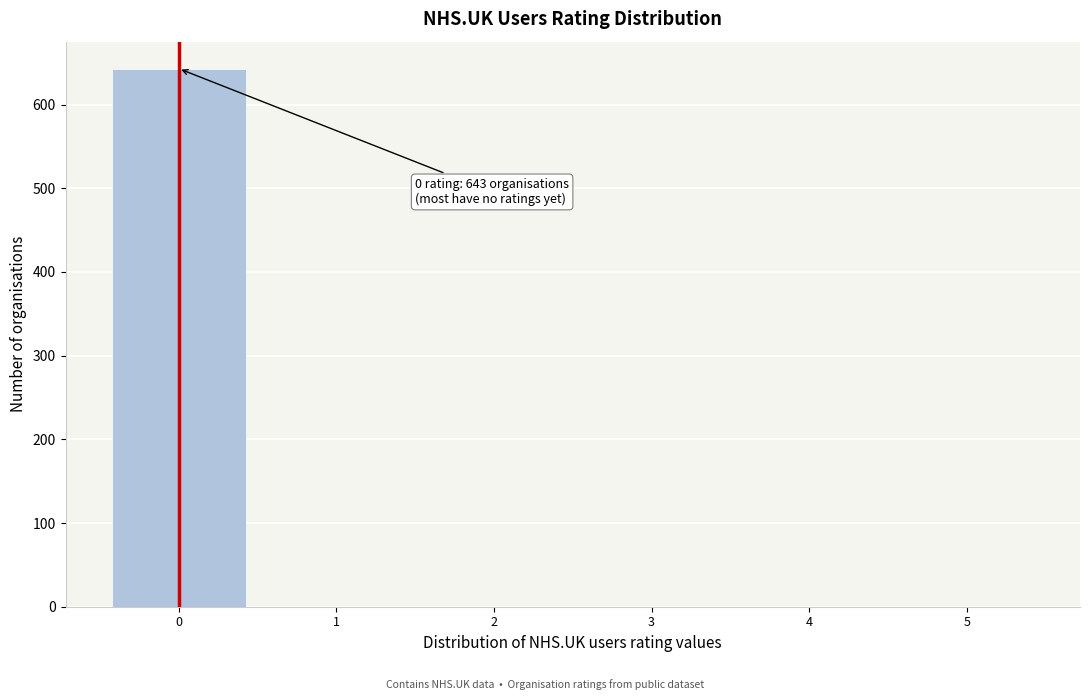

Reading left to right, extract all data points from this chart.

0=643	1=0	2=0	3=0	4=0	5=0